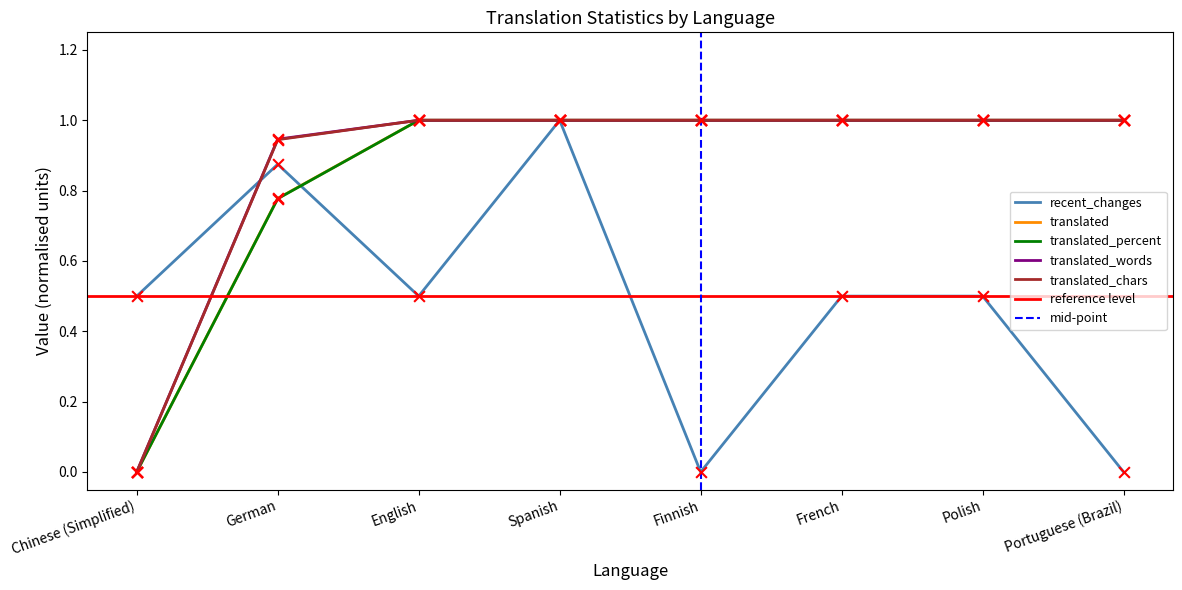

At which category is the sum across all series the highest?

Spanish